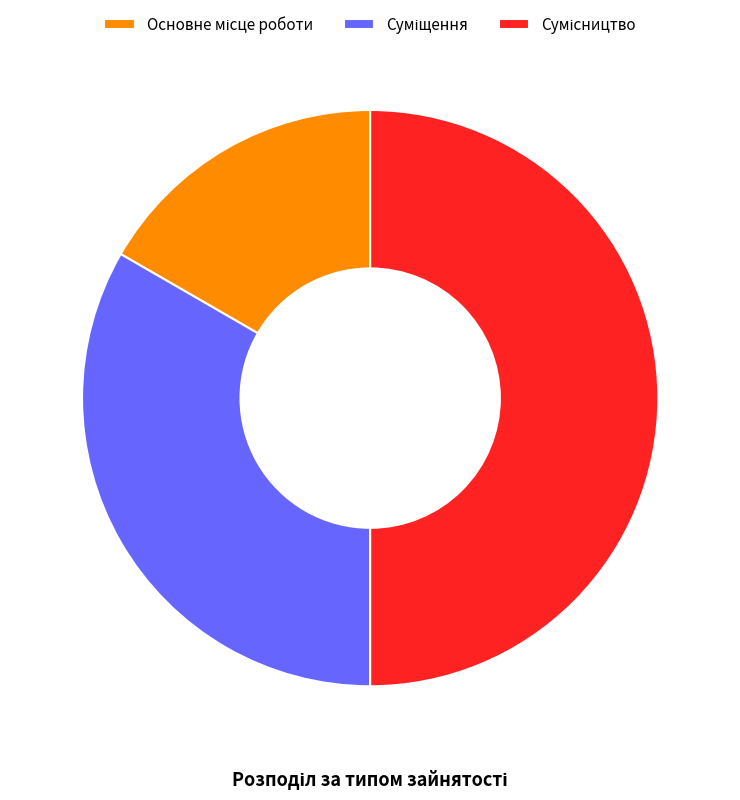

What portion of the pie excludes Основне місце роботи?

83.3%